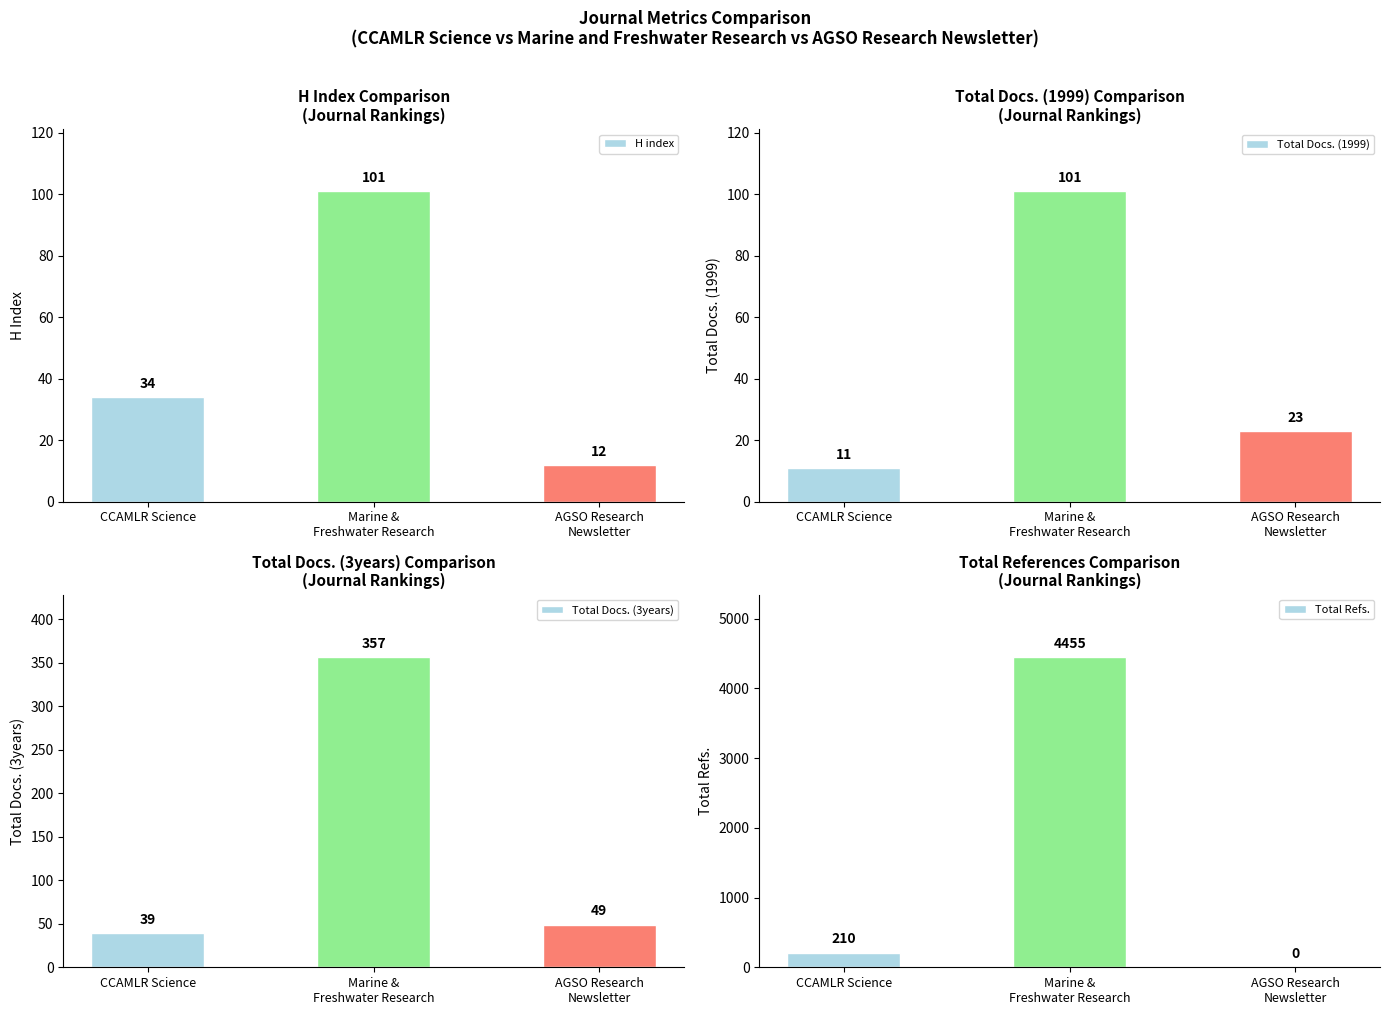

What is the average value of the Total Docs. (1999) series?

45